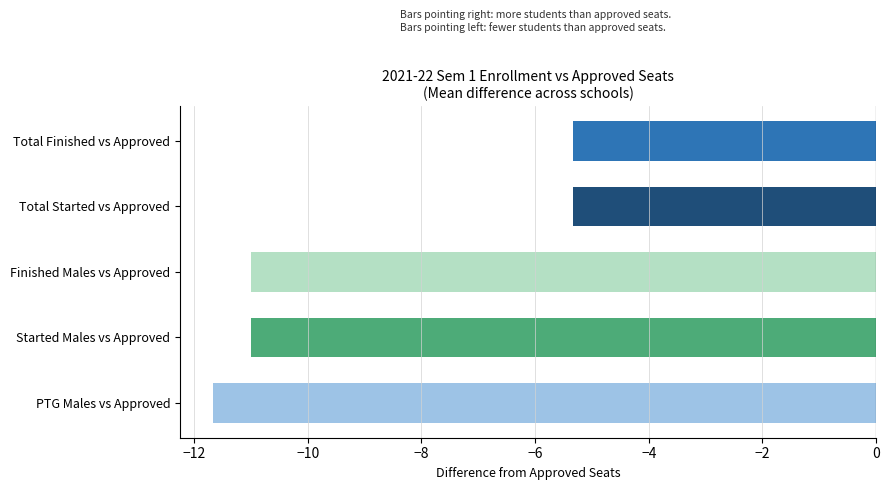

What is the difference between the maximum and minimum values?

6.3